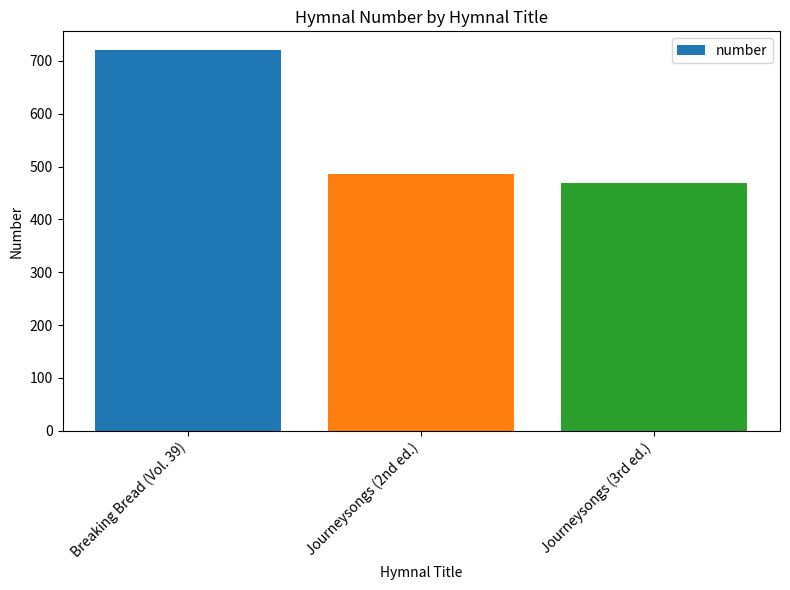

What value does the data have at Journeysongs (2nd ed.), to the nearest 5?

485